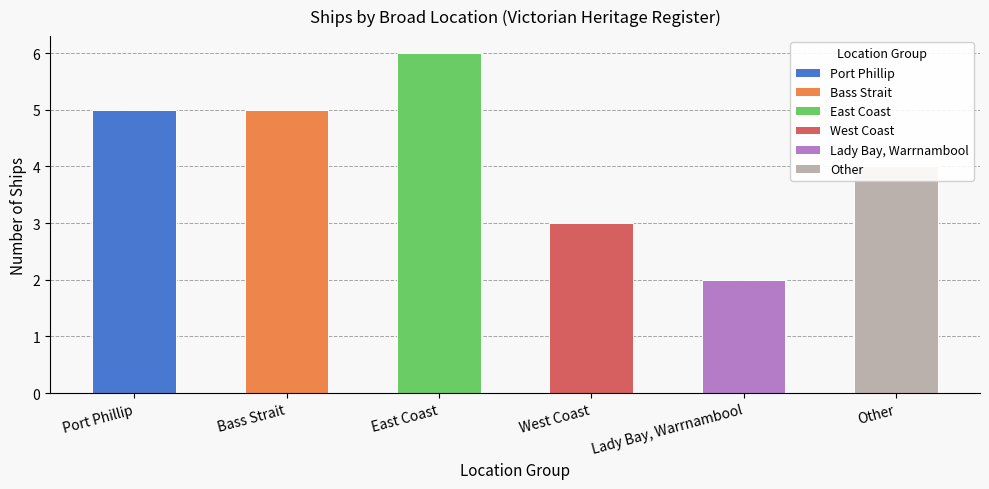

What position from the left is Port Phillip?

1